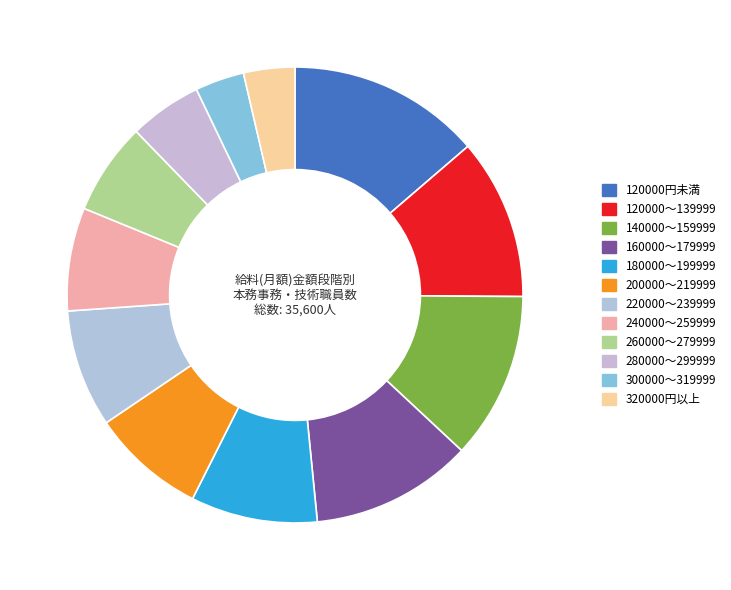

To the nearest percent, what percentage of the pie is 200000～219999?

8%